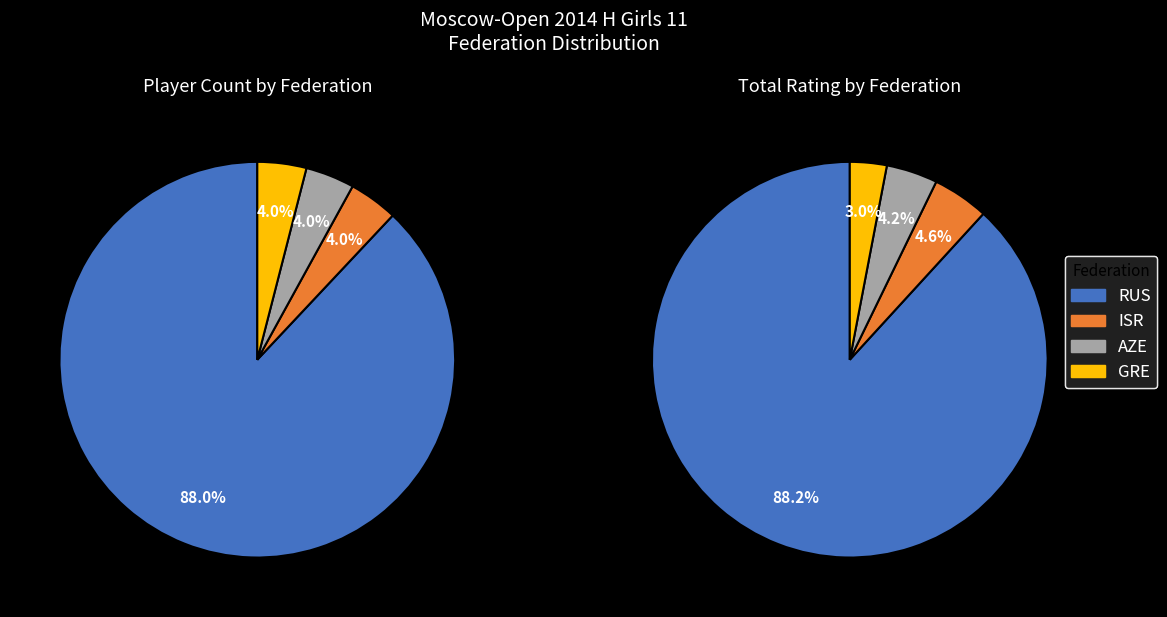

Is GRE the majority of the pie?

No